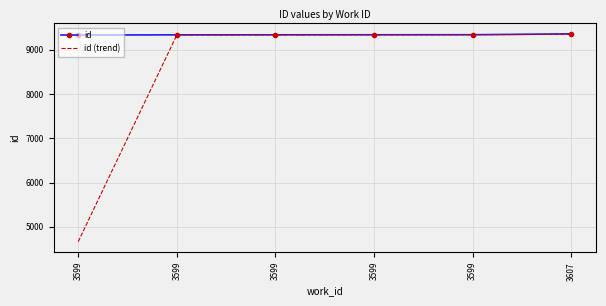

List the series in order of their overall mean, highest first.

id, id (trend)